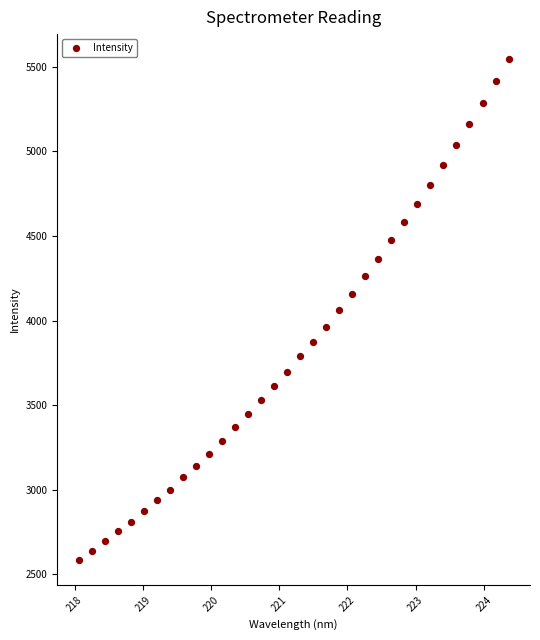

What is the range of Y values (max minus min)?

2961.1